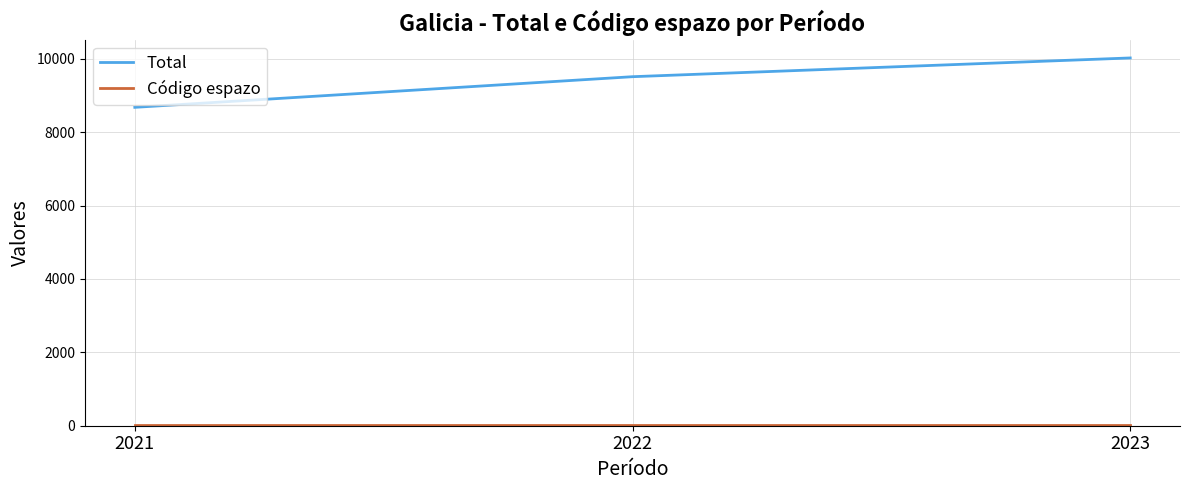

At how many categories does at least one series exceed 1064?

3